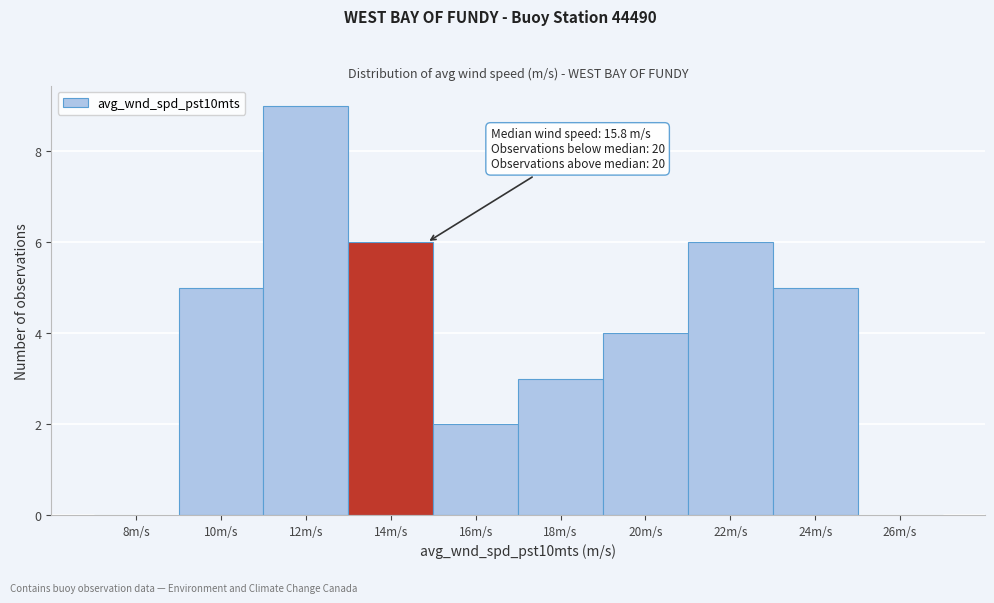

Reading left to right, what are all the values shown in this chart?

8m/s=0	10m/s=5	12m/s=9	14m/s=6	16m/s=2	18m/s=3	20m/s=4	22m/s=6	24m/s=5	26m/s=0